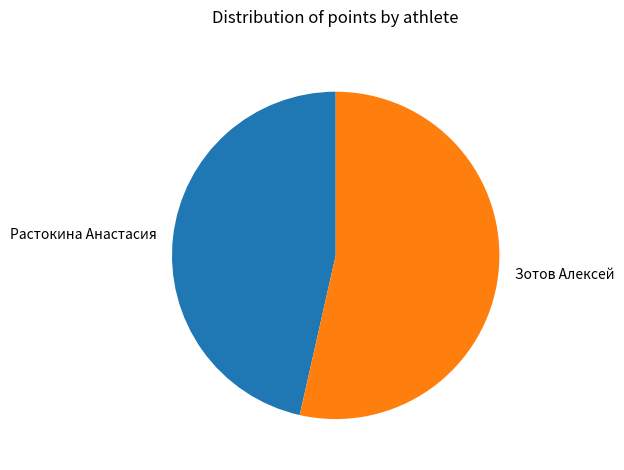

Is it true that Растокина Анастасия is 46% of the pie?

True